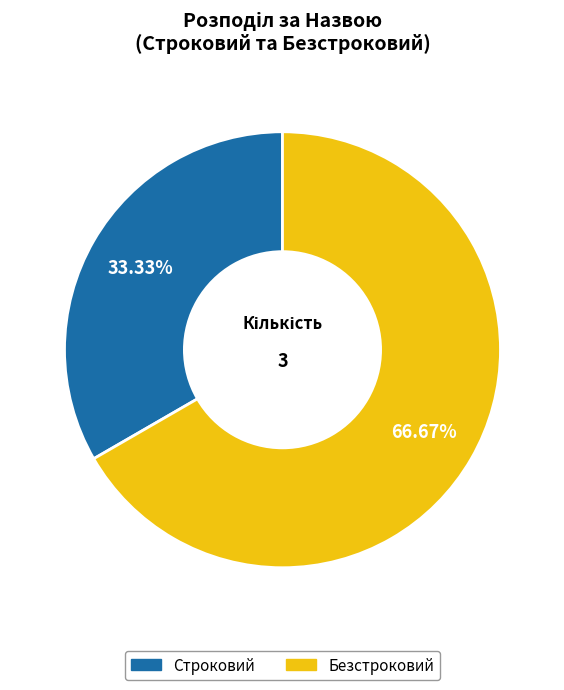

Approximately how many times larger is the value at Безстроковий compared to Строковий?

2.0